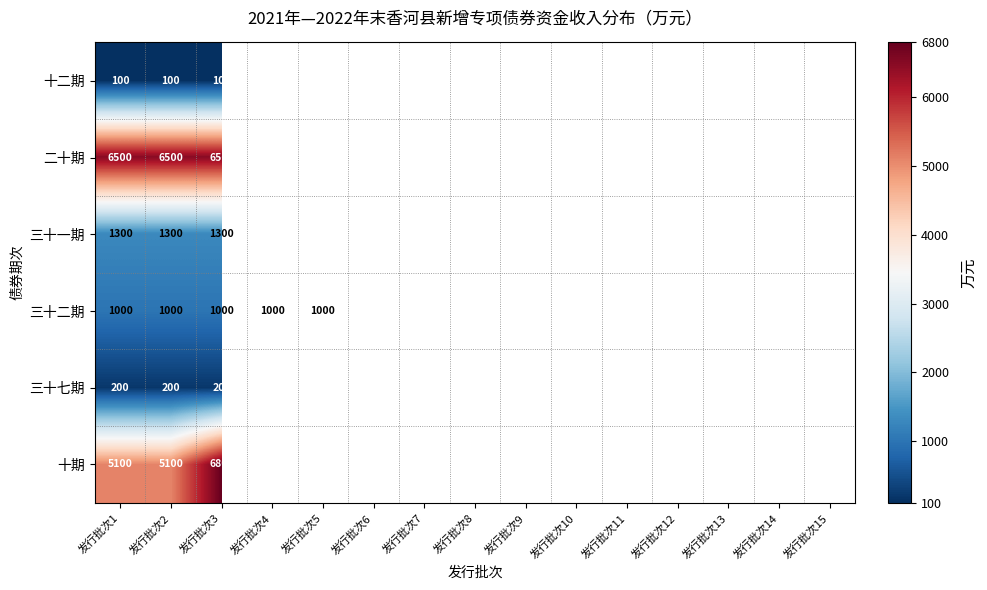

The value of 二十期 at 发行批次9 is 6500. True or false?

True